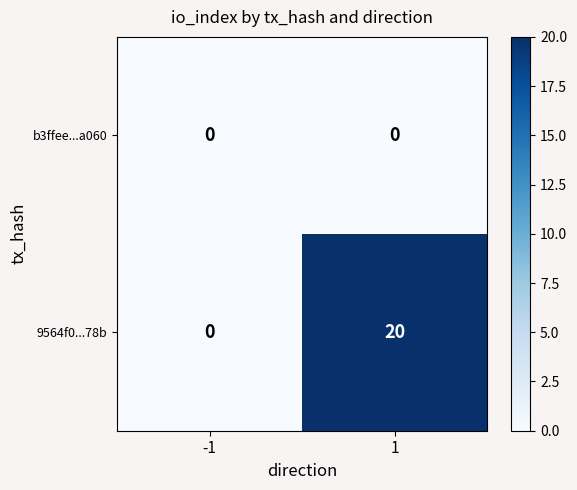

At 1, list the series in order from smallest to largest.

b3ffee...a060, 9564f0...78b